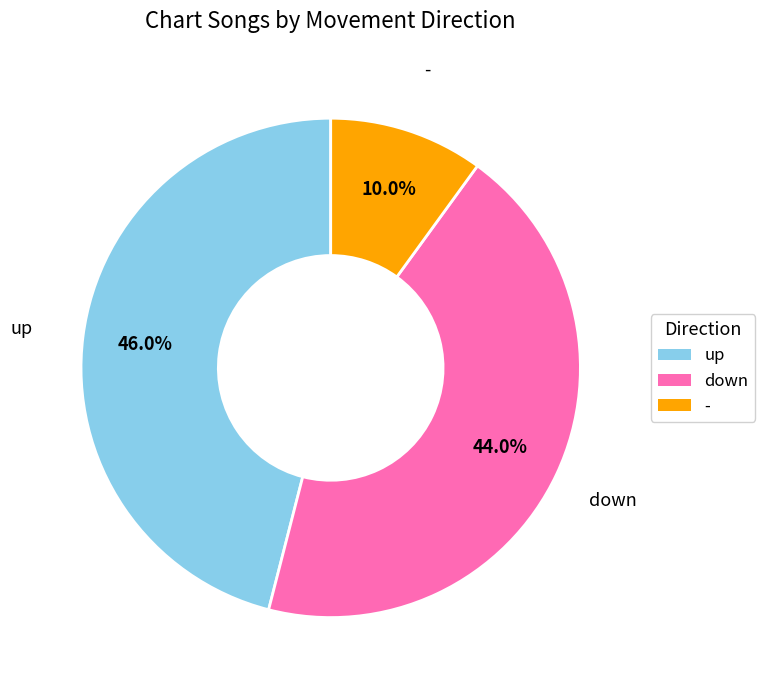

Approximately how many times larger is the value at up compared to down?

1.0